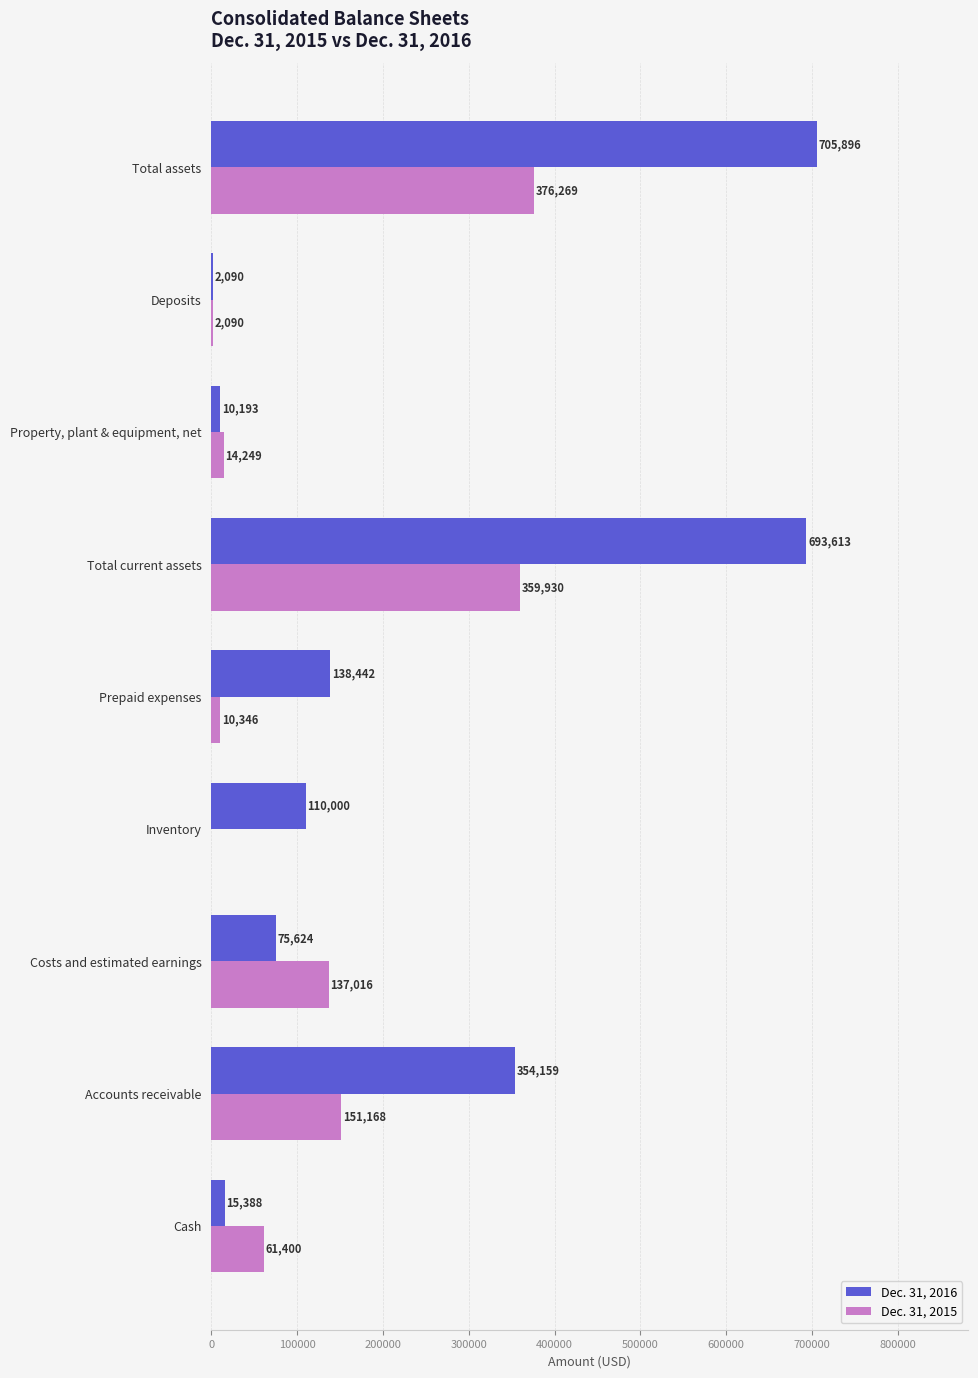

What is the maximum value for Dec. 31, 2016?

705896